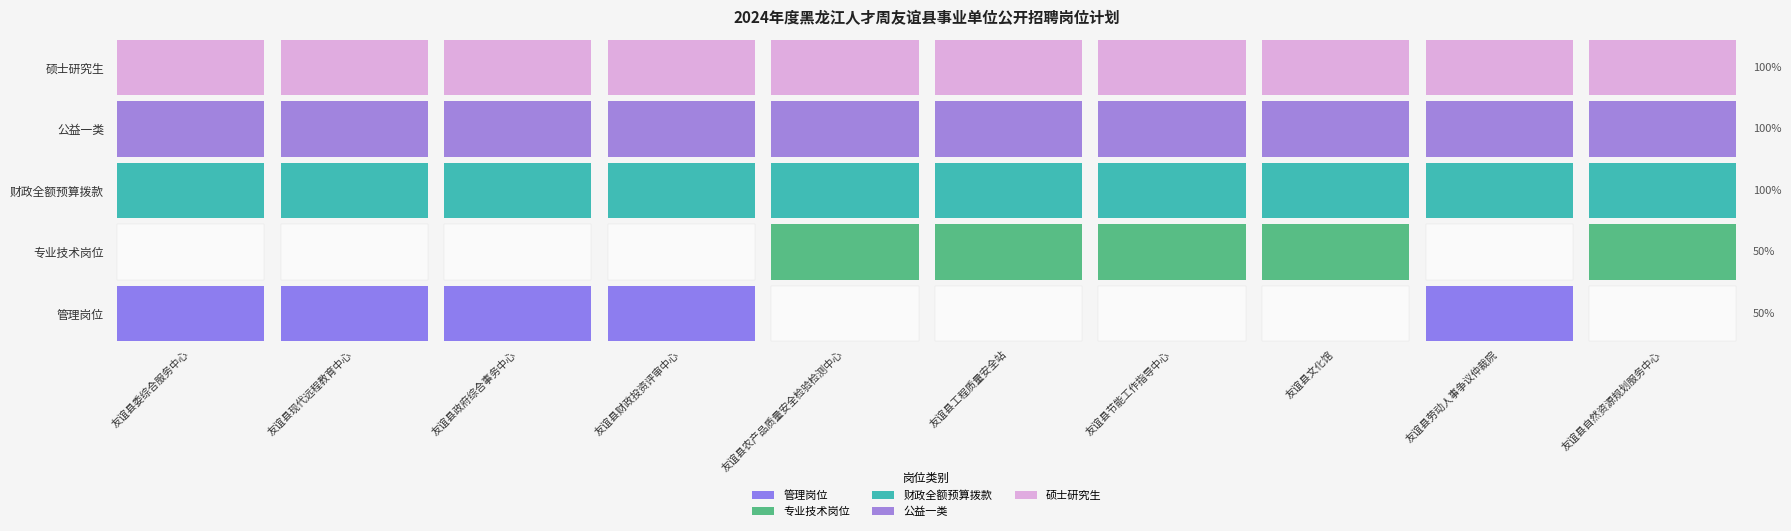

Which series changed the most between 友谊县政府综合事务中心 and 友谊县自然资源规划服务中心?

管理岗位